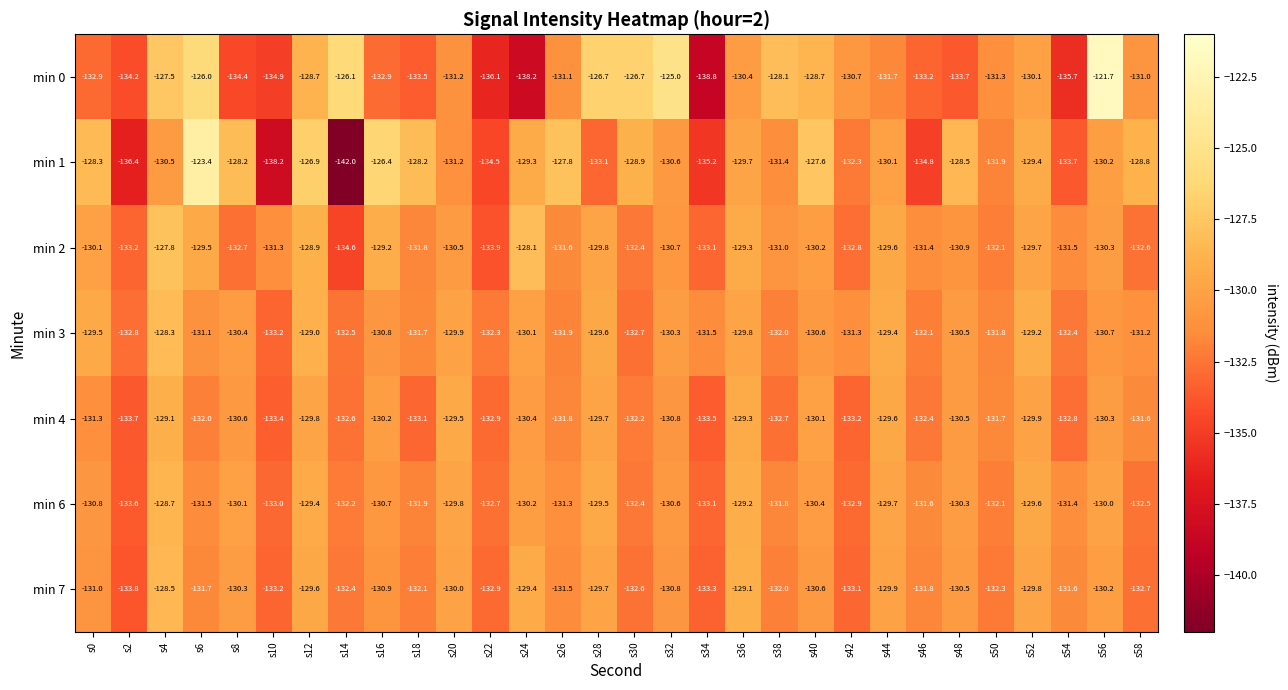

At which category does the chart reach its peak across all series?

s56